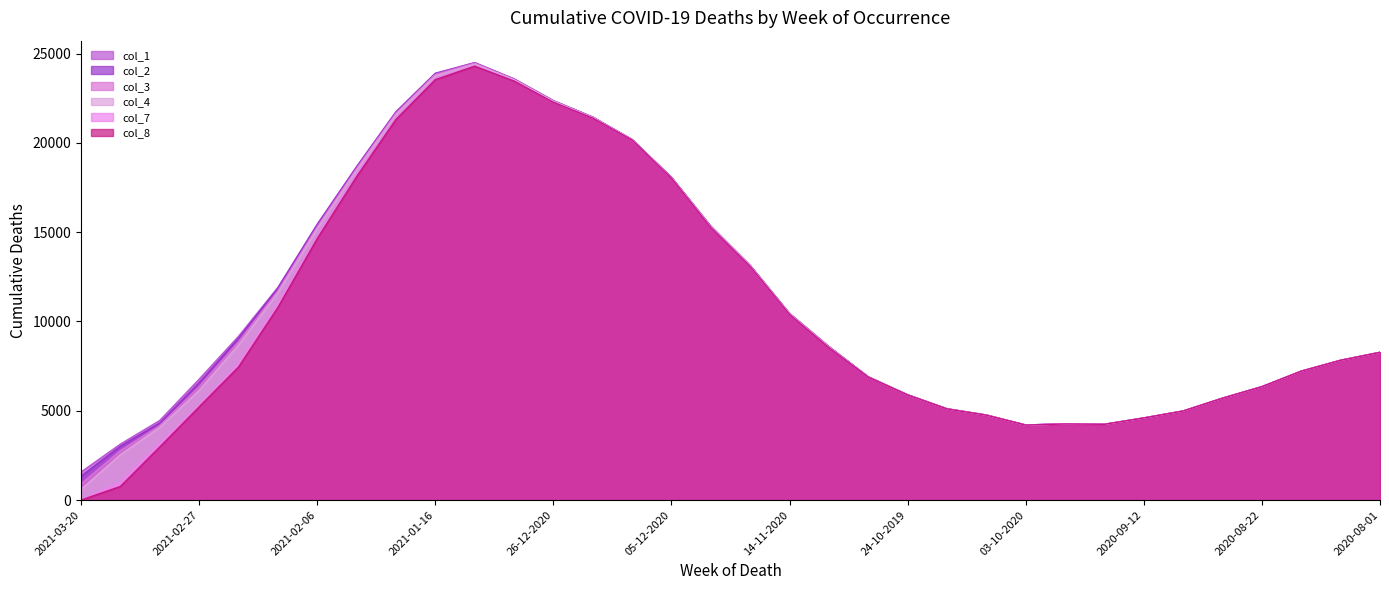

True or false: col_8 and col_2 cross at least once.

False